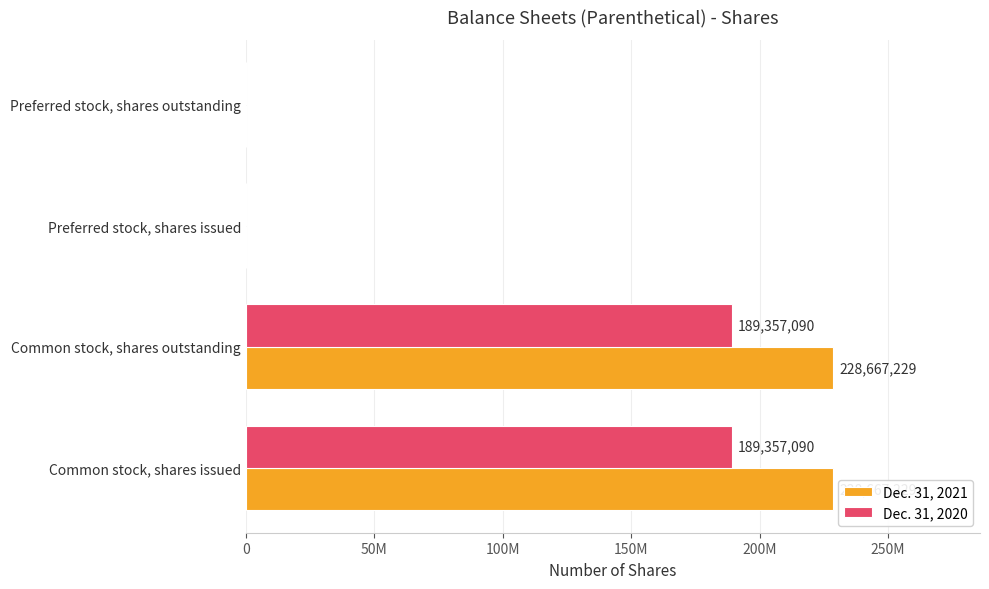

What are all the series names shown in the legend?

Dec. 31, 2021, Dec. 31, 2020